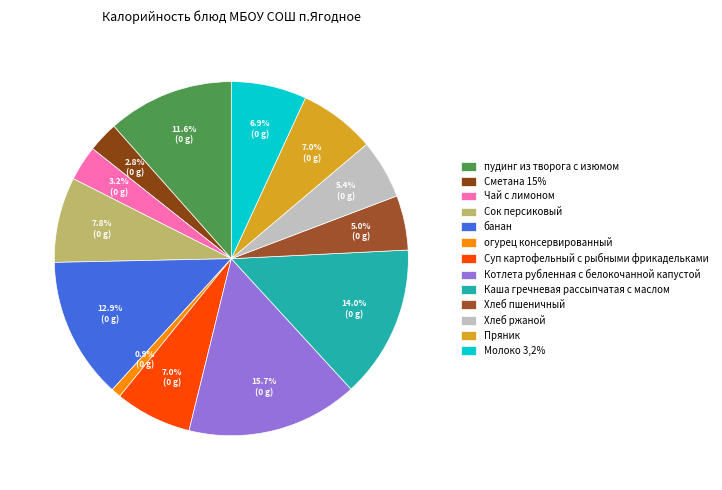

What percentage is NOT represented by Молоко 3,2%?

93.1%